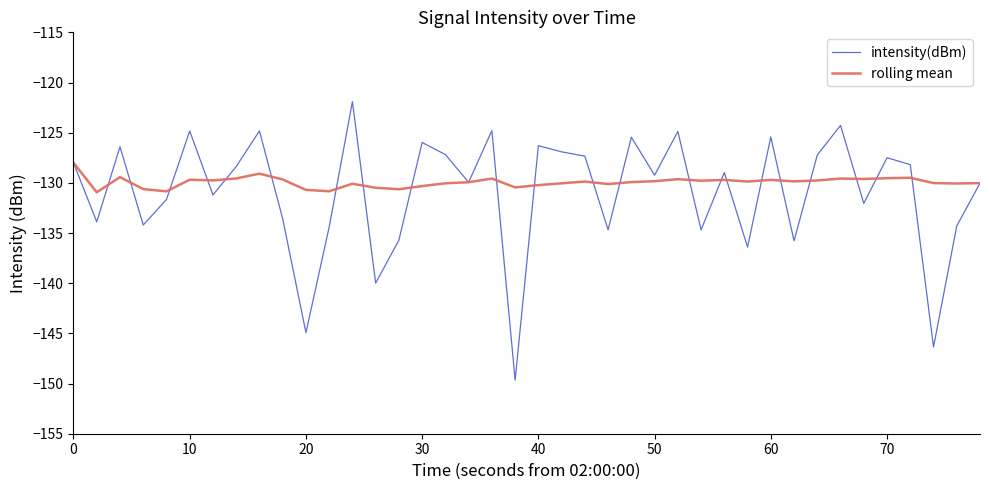

What is the sum of all intensity(dBm) values?

-5237.4